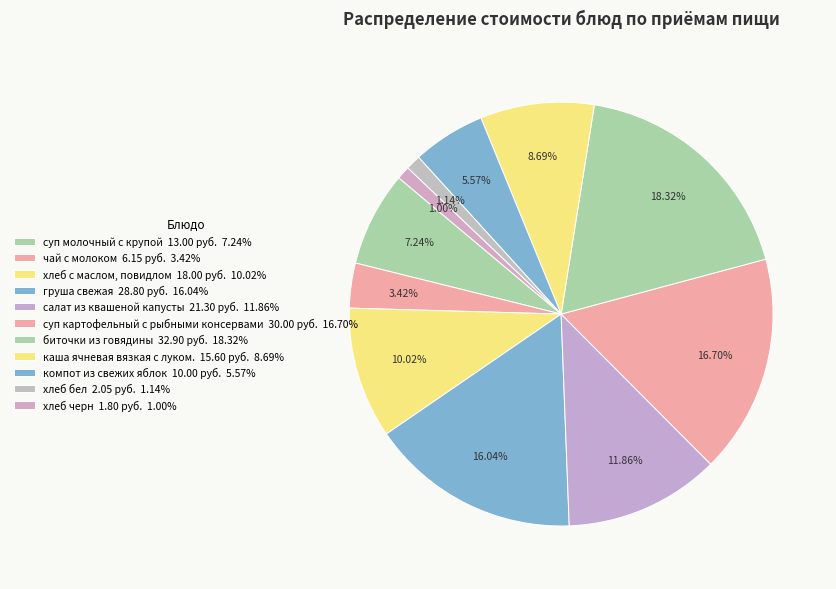

How many segments does this pie chart have?

11